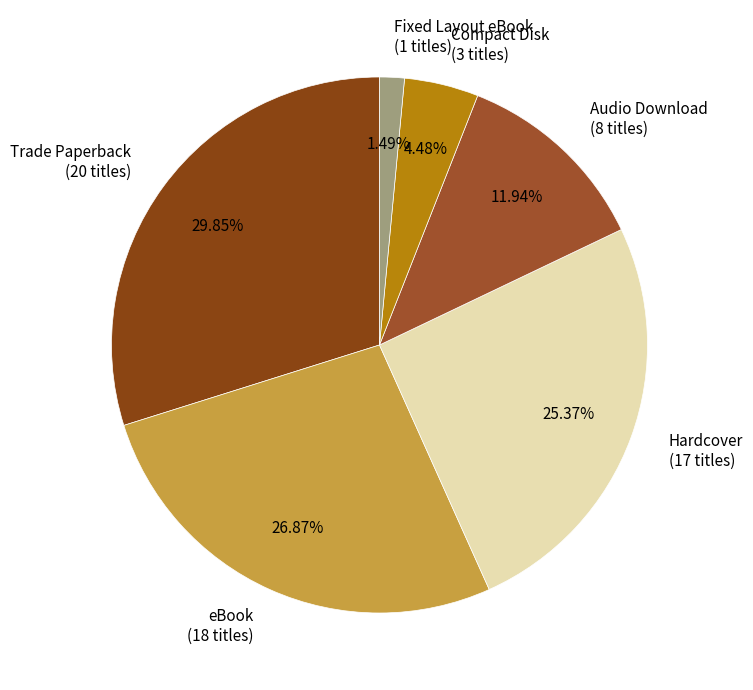

Does Hardcover account for over 50% of the chart?

No